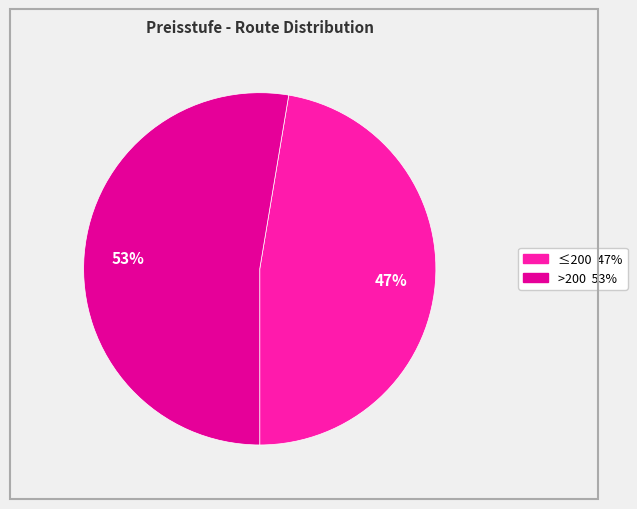

To the nearest percent, what is the average slice percentage?

50%